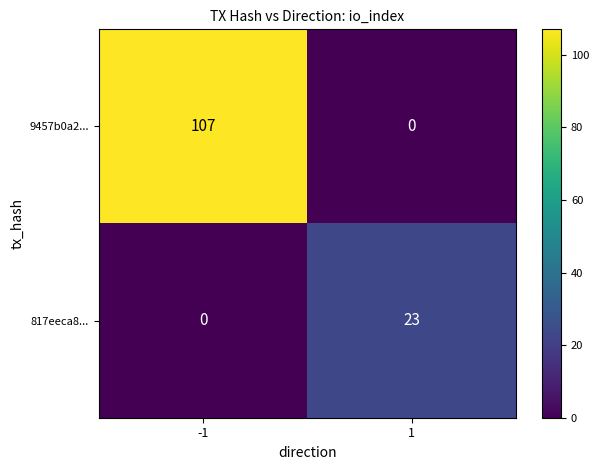

What is the total value across all series at 1?

23